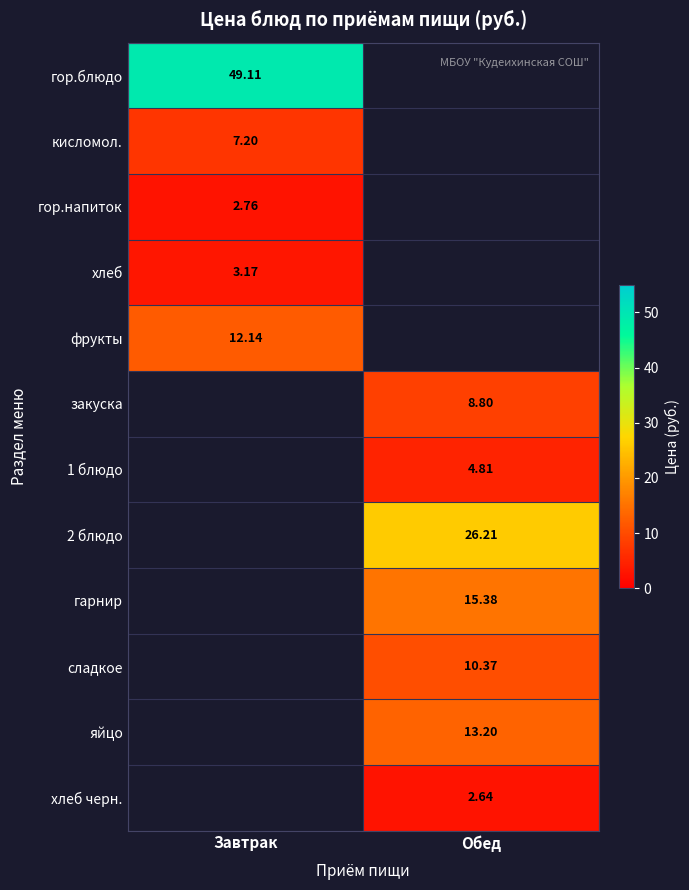

Is the value of 1 блюдо at Обед greater than the value of гор.блюдо at Завтрак?

No